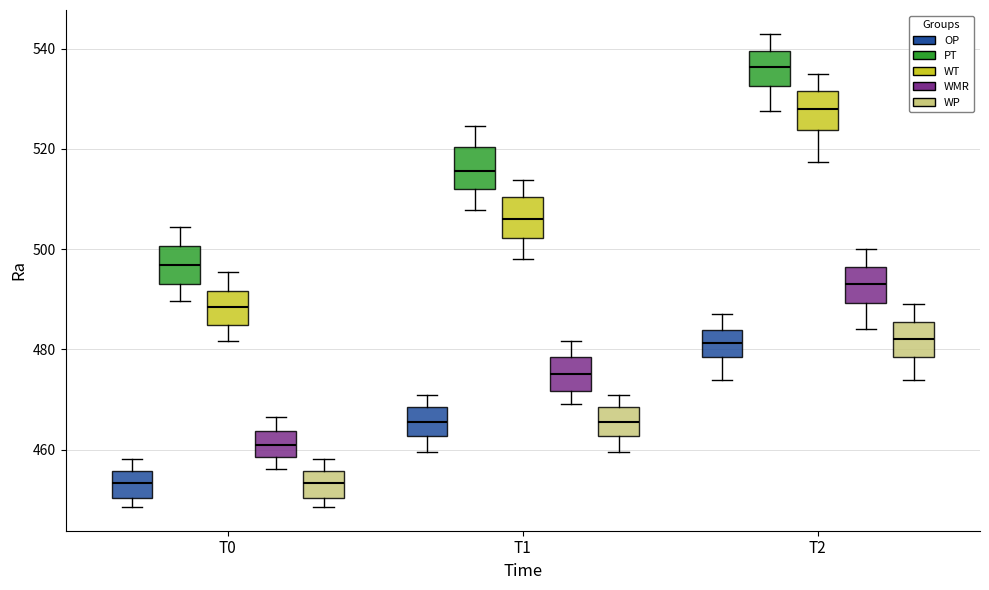

Reading left to right, read every box against the y-axis: the position of its median line, the range the box covers, and the ends of its whiskers. The values are not printed on the chart, so give them approximately, as read against the axis.

T0 (OP): median 454, box 450 to 456, whiskers 448 to 458
T0 (PT): median 496, box 494 to 500, whiskers 490 to 504
T0 (WT): median 488, box 484 to 492, whiskers 482 to 496
T0 (WMR): median 460, box 458 to 464, whiskers 456 to 466
T0 (WP): median 454, box 450 to 456, whiskers 448 to 458
T1 (OP): median 466, box 462 to 468, whiskers 460 to 470
T1 (PT): median 516, box 512 to 520, whiskers 508 to 524
T1 (WT): median 506, box 502 to 510, whiskers 498 to 514
T1 (WMR): median 476, box 472 to 478, whiskers 470 to 482
T1 (WP): median 466, box 462 to 468, whiskers 460 to 470
T2 (OP): median 482, box 478 to 484, whiskers 474 to 488
T2 (PT): median 536, box 532 to 540, whiskers 528 to 544
T2 (WT): median 528, box 524 to 532, whiskers 518 to 536
T2 (WMR): median 494, box 490 to 496, whiskers 484 to 500
T2 (WP): median 482, box 478 to 486, whiskers 474 to 490